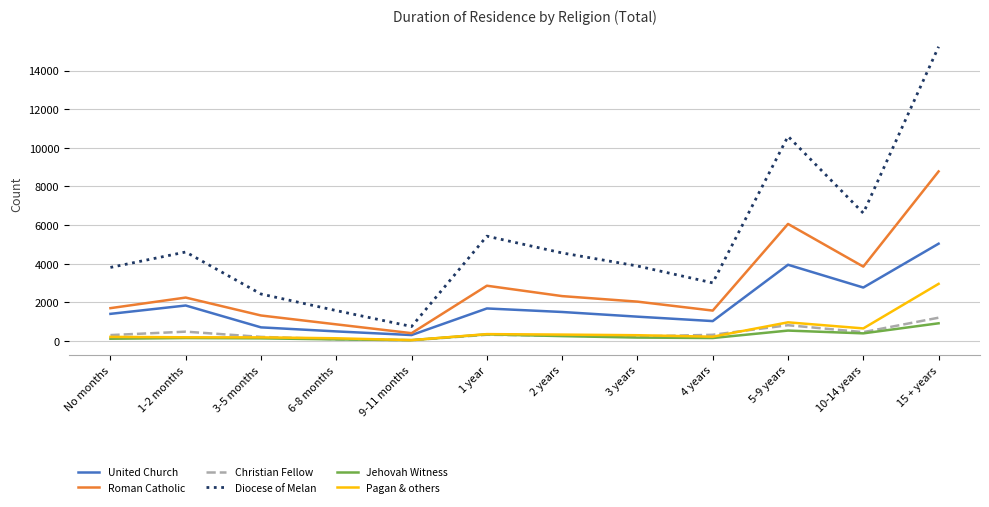

True or false: Diocese of Melan and United Church cross at least once.

False